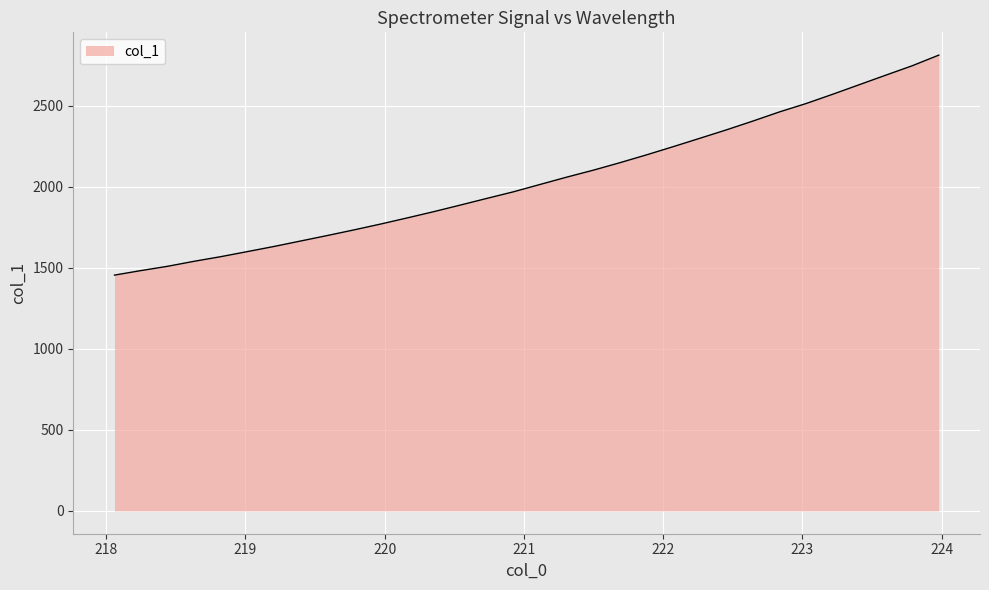

True or false: the data has more than 1 interior local peaks.

False